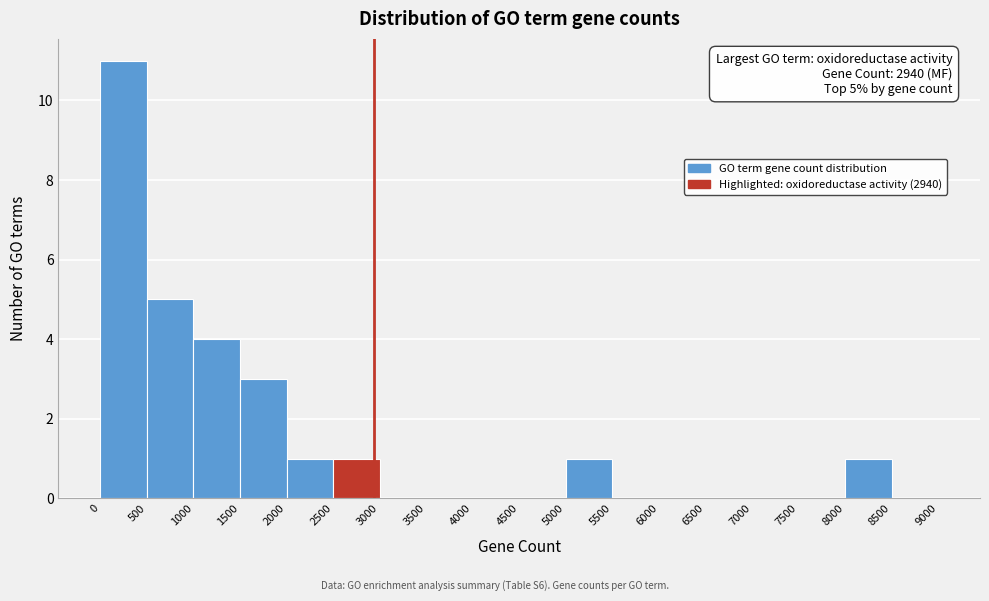

Which range on the x-axis has the tallest bar?

0 to 500